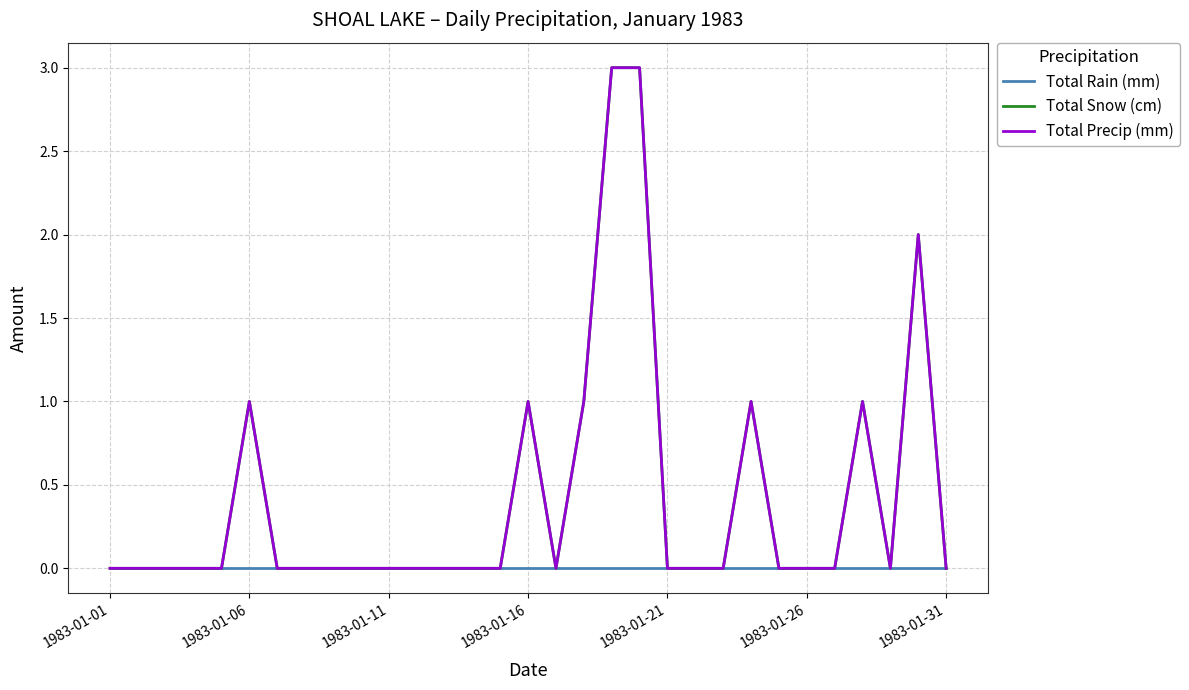

True or false: Total Rain (mm) has more than 2 interior local peaks.

False